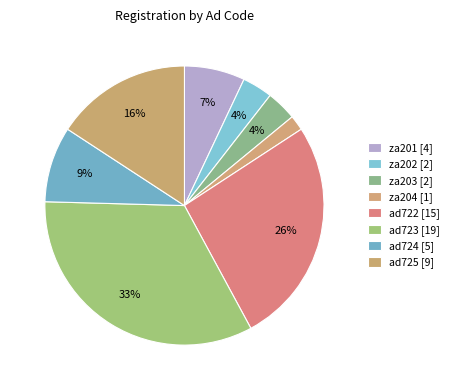

Is ad724 the majority of the pie?

No